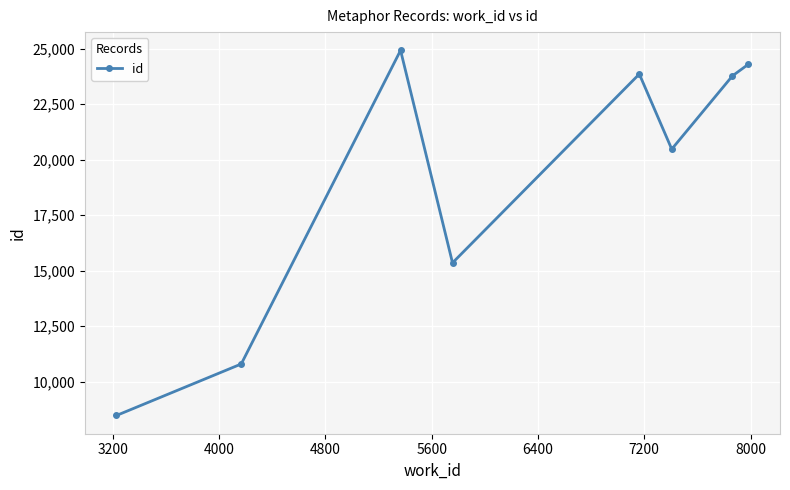

What is the value of the 3rd point from the left?

24927